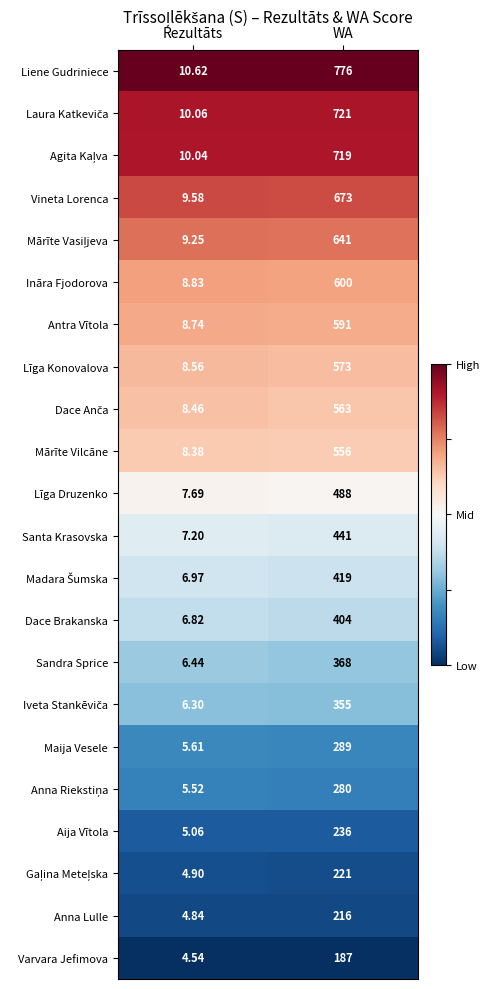

Which series has the widest spread of values?

Liene Gudriniece